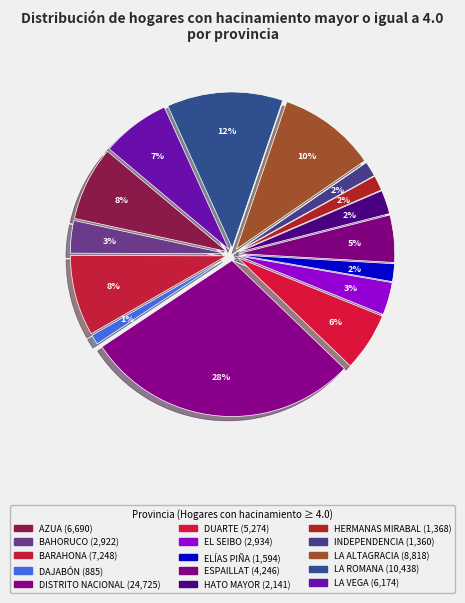

Does any single category account for the majority?

No